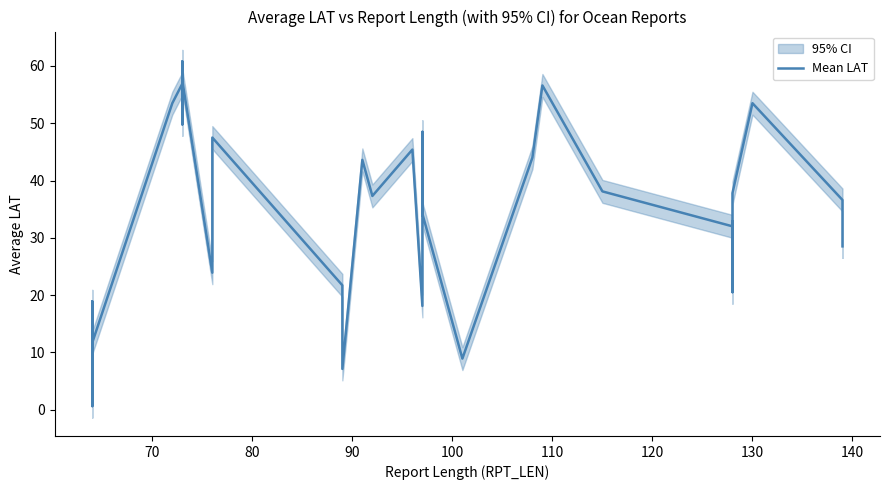

What is the value of the 18th point from the left?

43.6